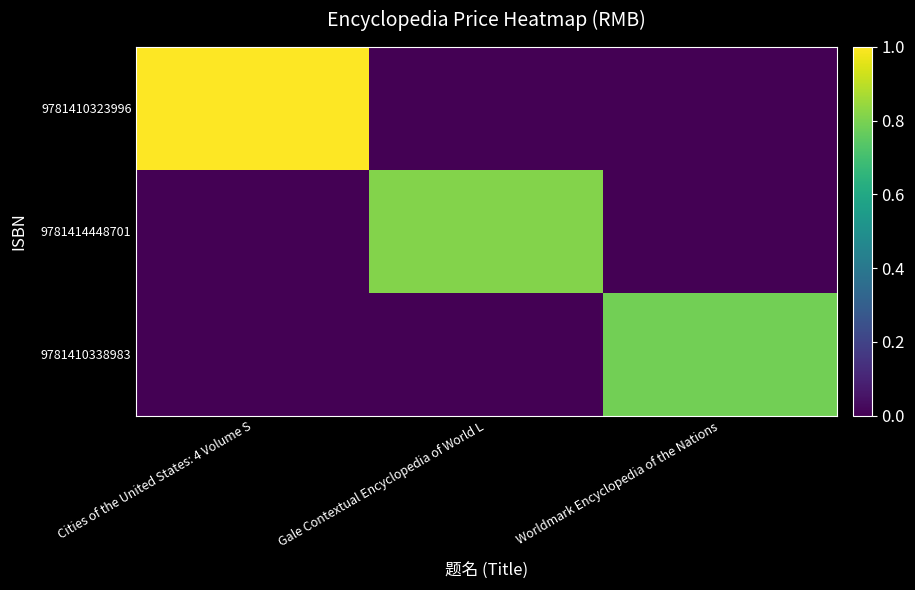

Reading right to left, what are all the values shown in this chart?

9781410323996: Worldmark Encyclopedia of the Nations=0.0	Gale Contextual Encyclopedia of World L=0.0	Cities of the United States: 4 Volume S=1.0
9781414448701: Worldmark Encyclopedia of the Nations=0.0	Gale Contextual Encyclopedia of World L=0.8	Cities of the United States: 4 Volume S=0.0
9781410338983: Worldmark Encyclopedia of the Nations=0.8	Gale Contextual Encyclopedia of World L=0.0	Cities of the United States: 4 Volume S=0.0